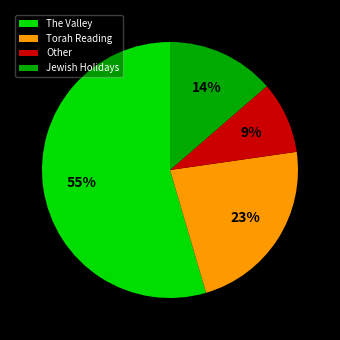

Count the number of slices in the pie.

4